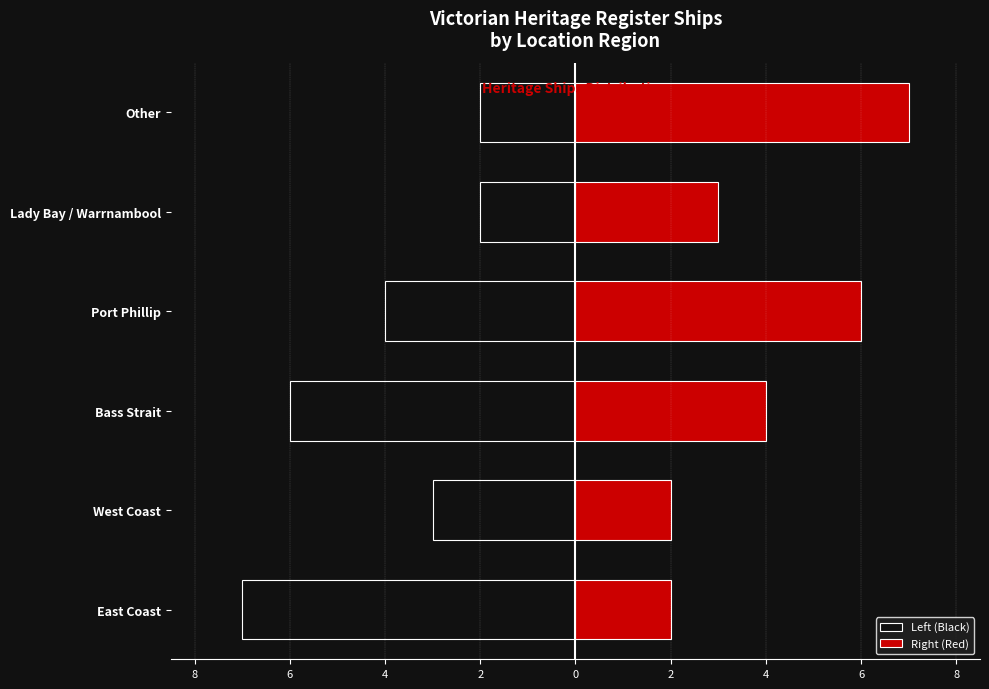

True or false: Left (Black) has a value of -1 at Other.

False